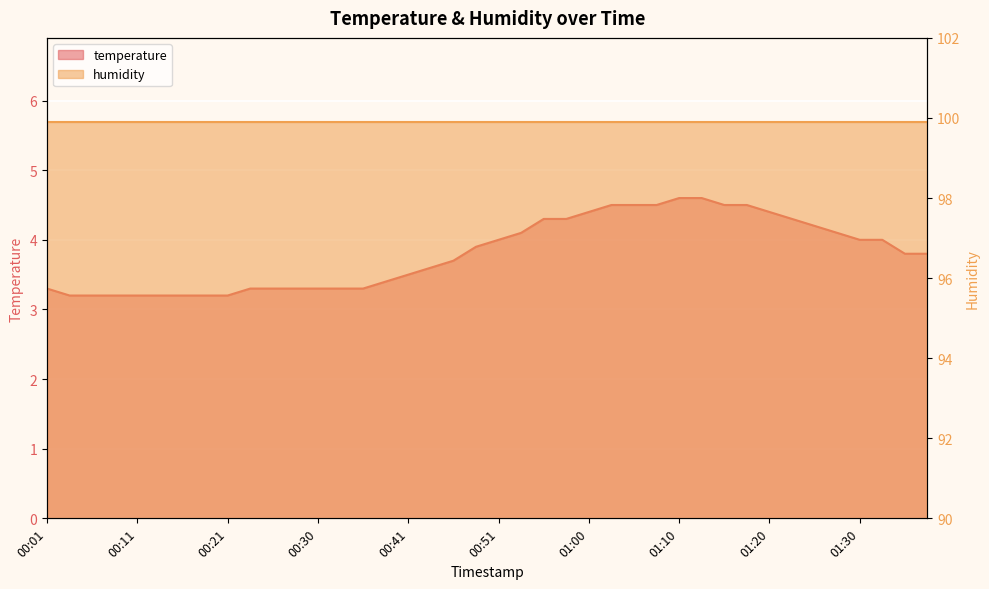

What is the smallest value displayed?

3.2